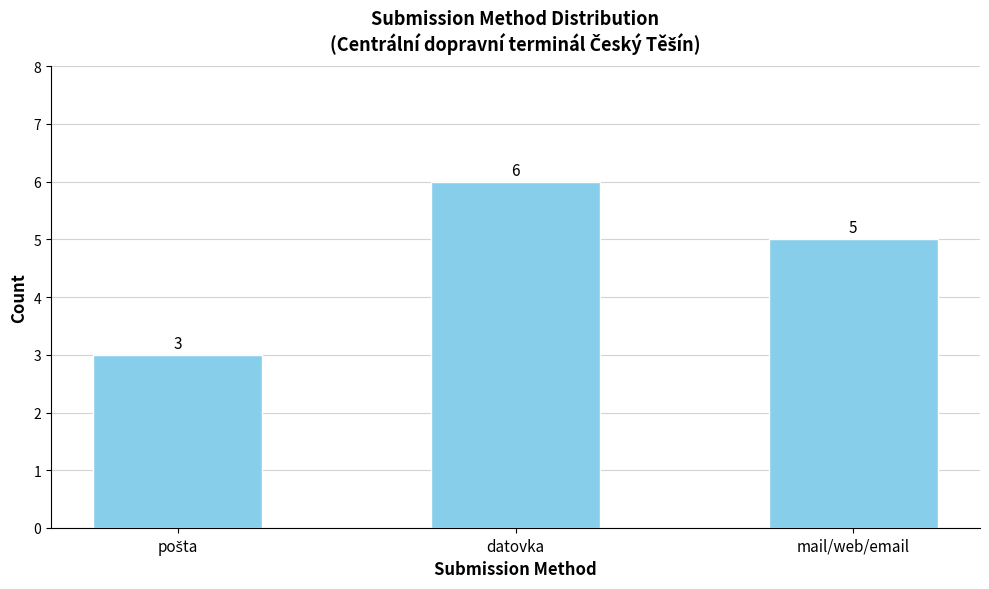

What is the difference between the maximum and minimum values?

3